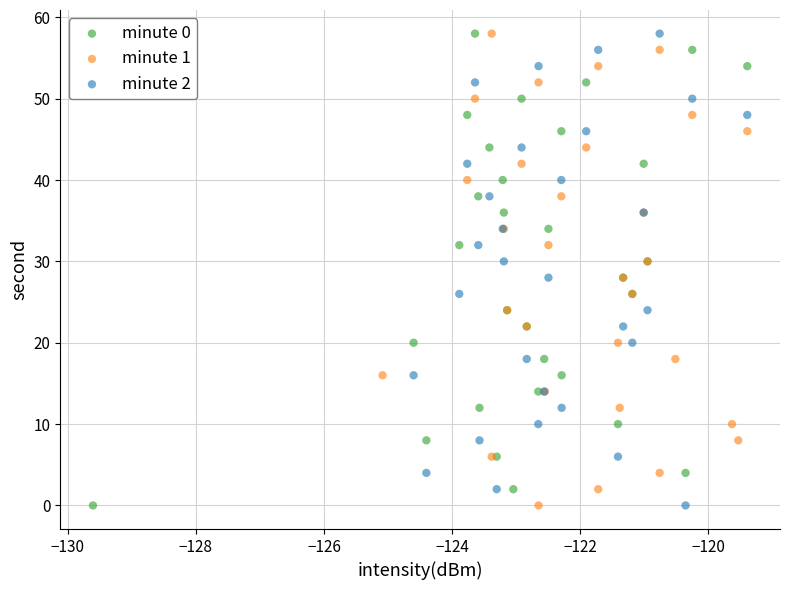

What are all the series names shown in the legend?

minute 0, minute 1, minute 2